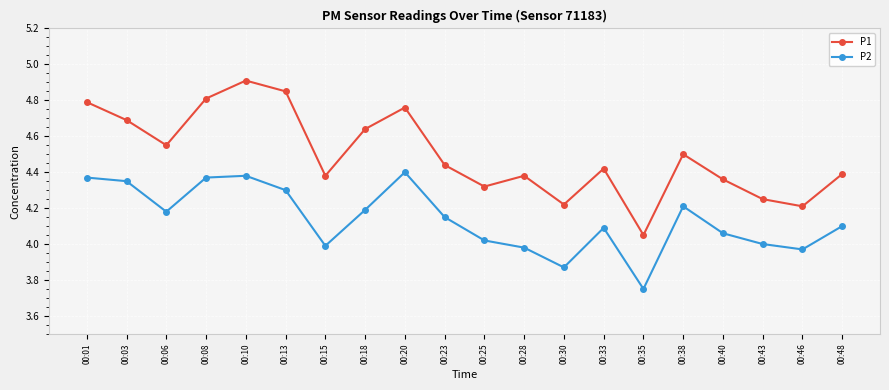

What is the sum of the P1 values at 00:30 and 00:46?

8.4